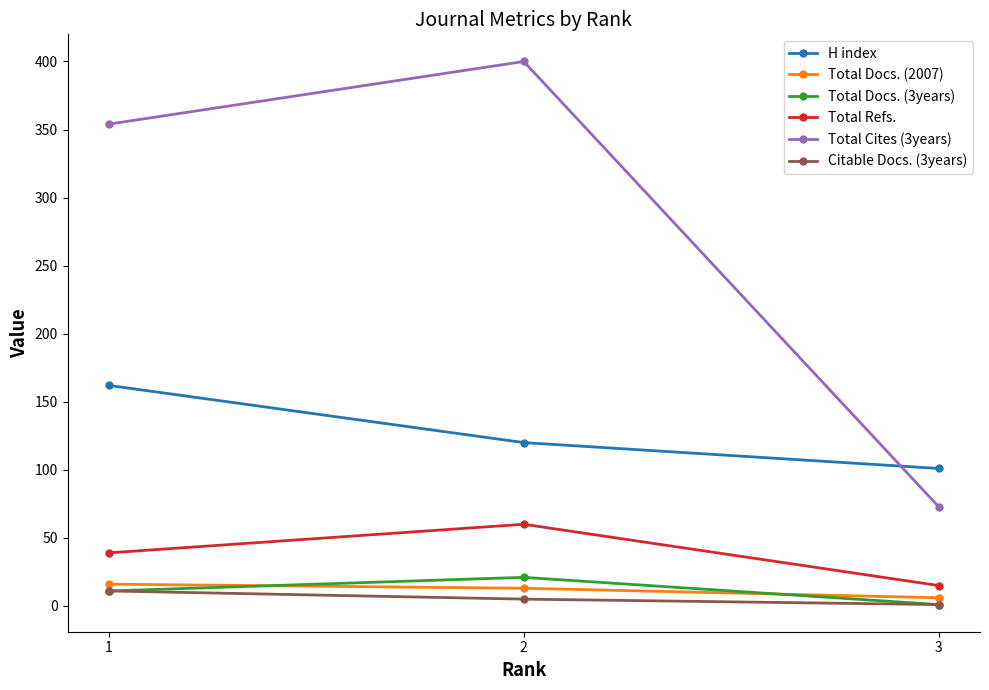

Reading left to right, transcribe all the data shown in this chart.

H index: 1=162	2=120	3=101
Total Docs. (2007): 1=16	2=13	3=6
Total Docs. (3years): 1=11	2=21	3=1
Total Refs.: 1=39	2=60	3=15
Total Cites (3years): 1=354	2=400	3=73
Citable Docs. (3years): 1=11	2=5	3=1